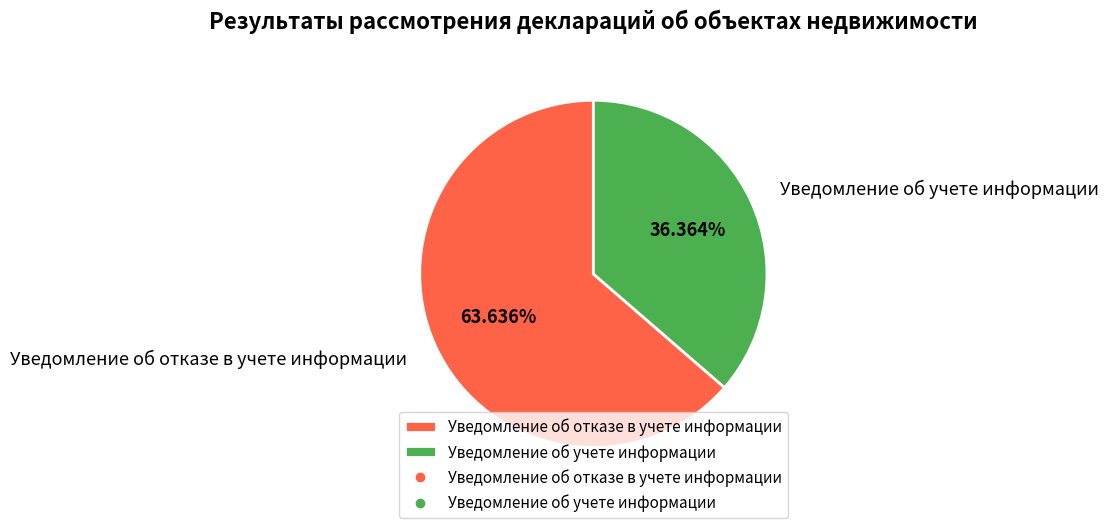

Approximately how many times larger is the value at Уведомление об учете информации compared to Уведомление об отказе в учете информации?

0.6